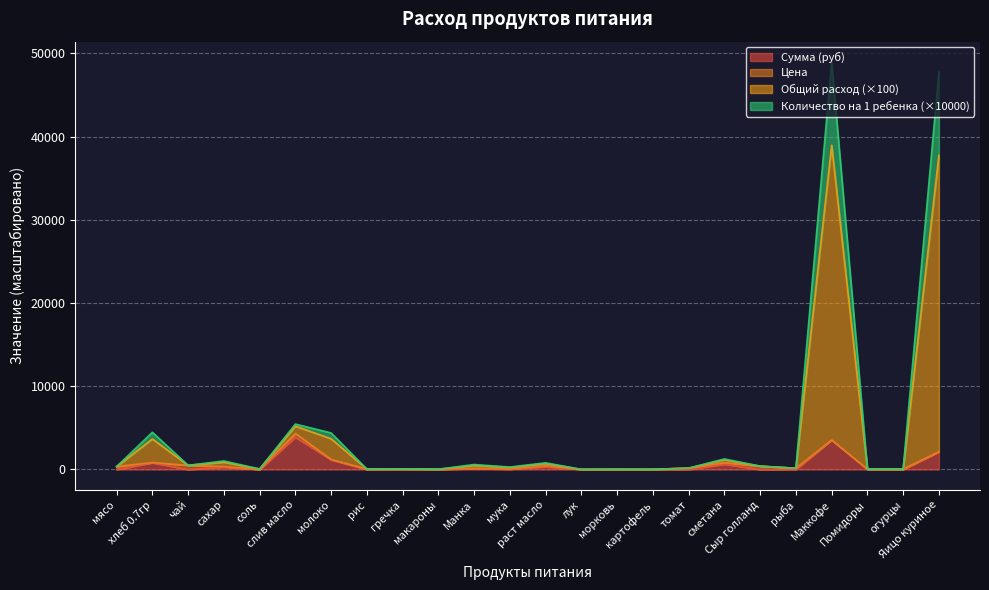

Is it true that Общий расход equals 45.0 at Помидоры?

True